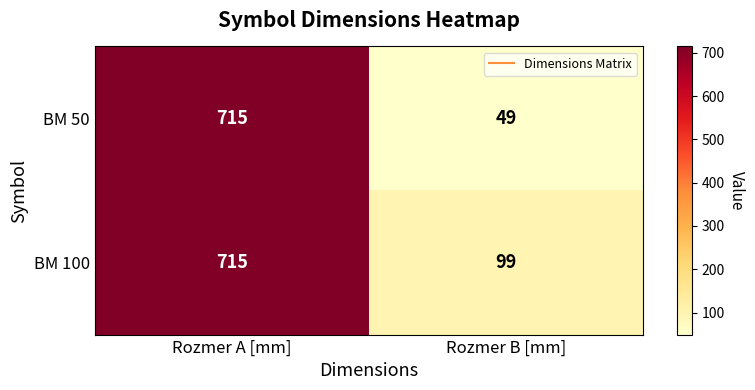

Count the number of categories in the chart.

2